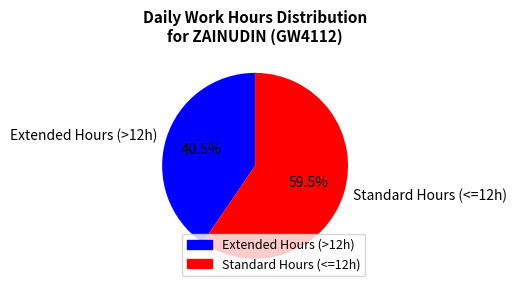

Which has a higher value, Standard Hours (<=12h) or Extended Hours (>12h)?

Standard Hours (<=12h)